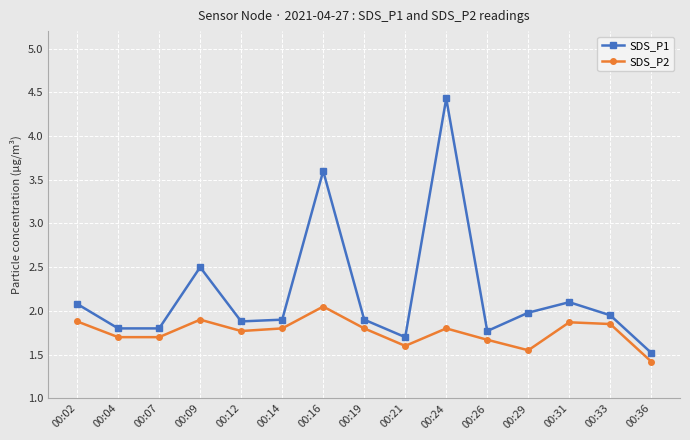

Rank the series by their maximum value, from lowest to highest.

SDS_P2, SDS_P1